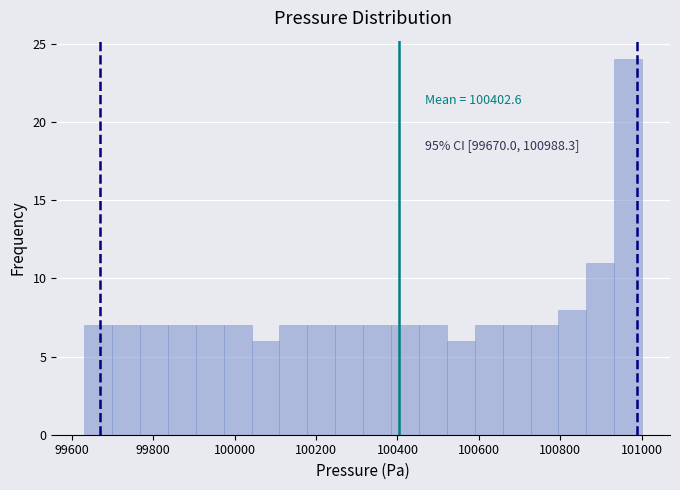

Around what value on the x-axis is the tallest bar? Give the approximate position of its centre, as read against the axis.

100960